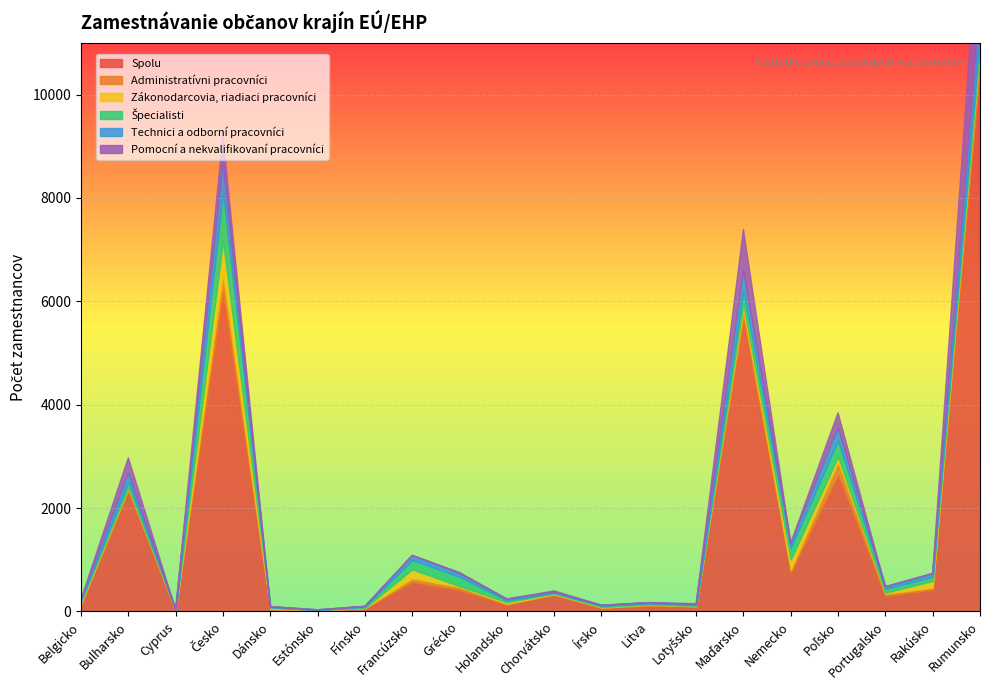

Does the chart have visible grid lines?

Yes